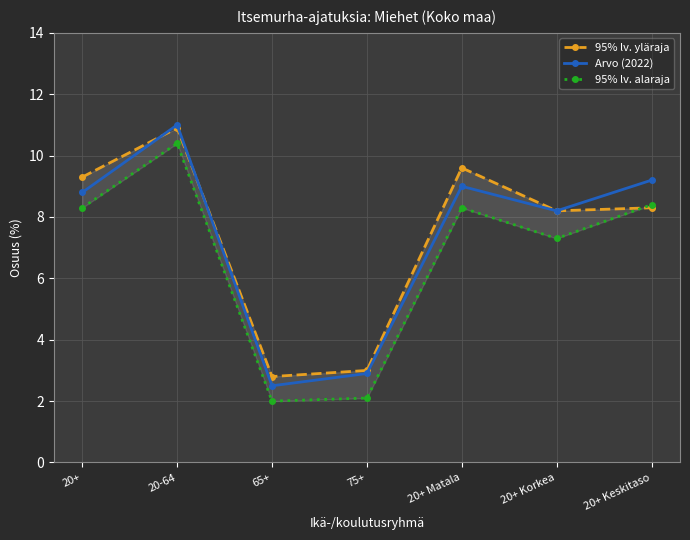

What is the total value across all series at 75+?

8.0